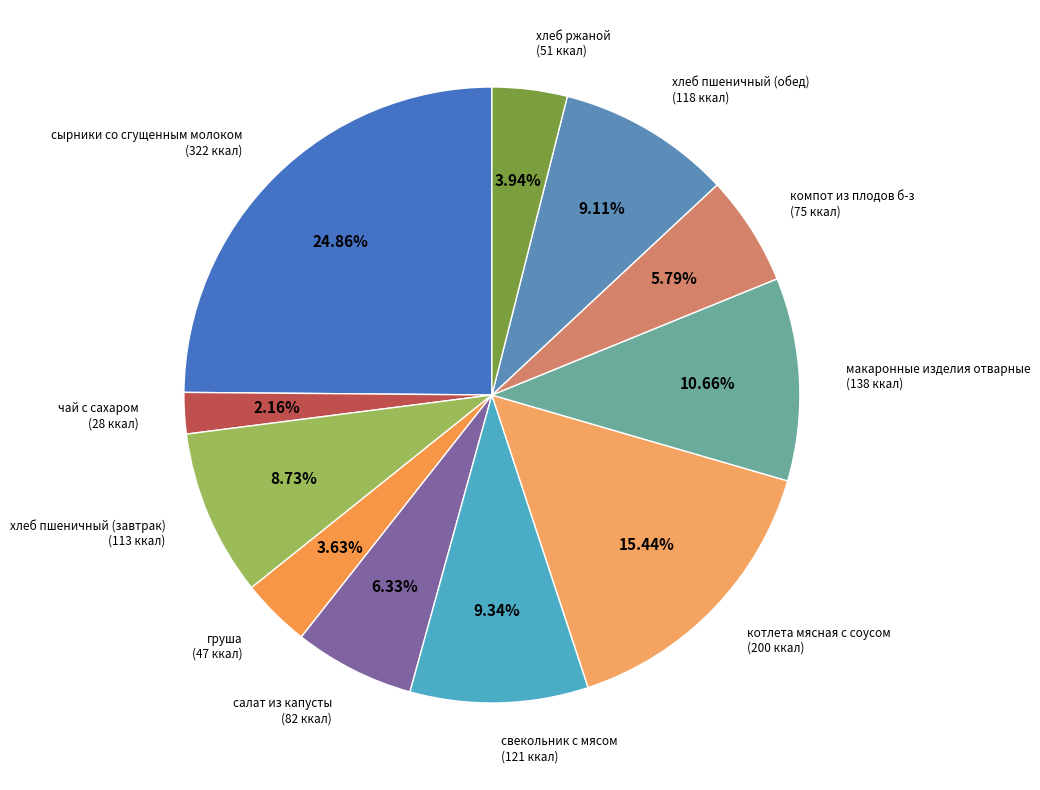

How many segments does this pie chart have?

11